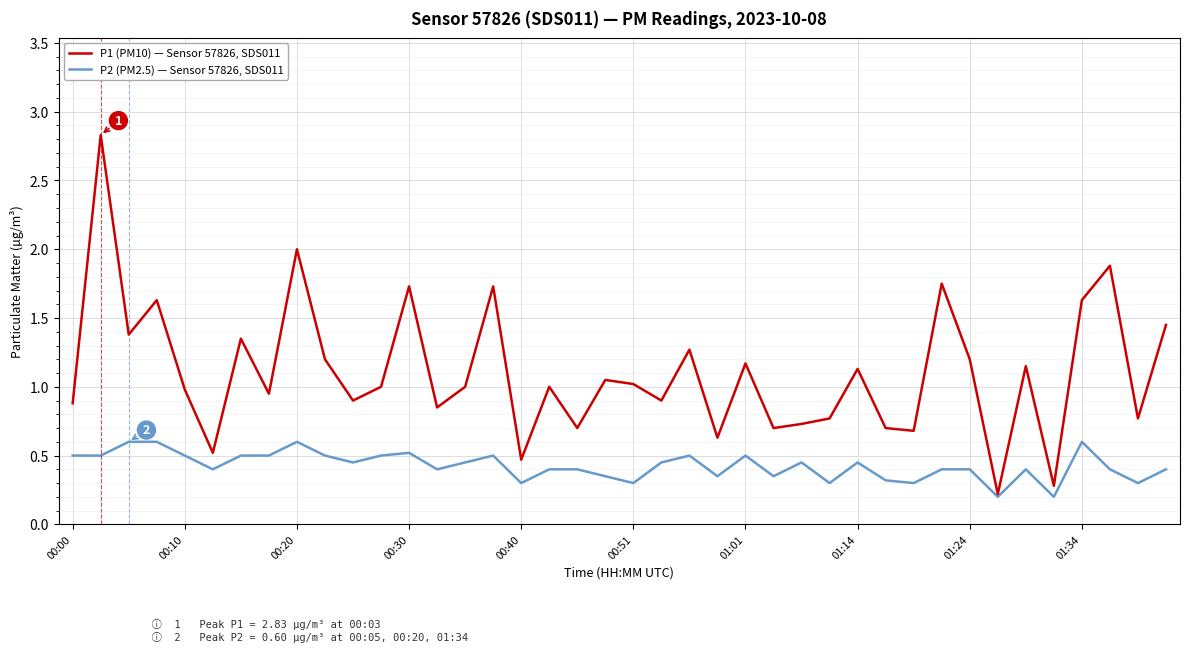

What is the difference between the maximum and minimum values in the P1 (PM10) — Sensor 57826, SDS011 series?

2.6